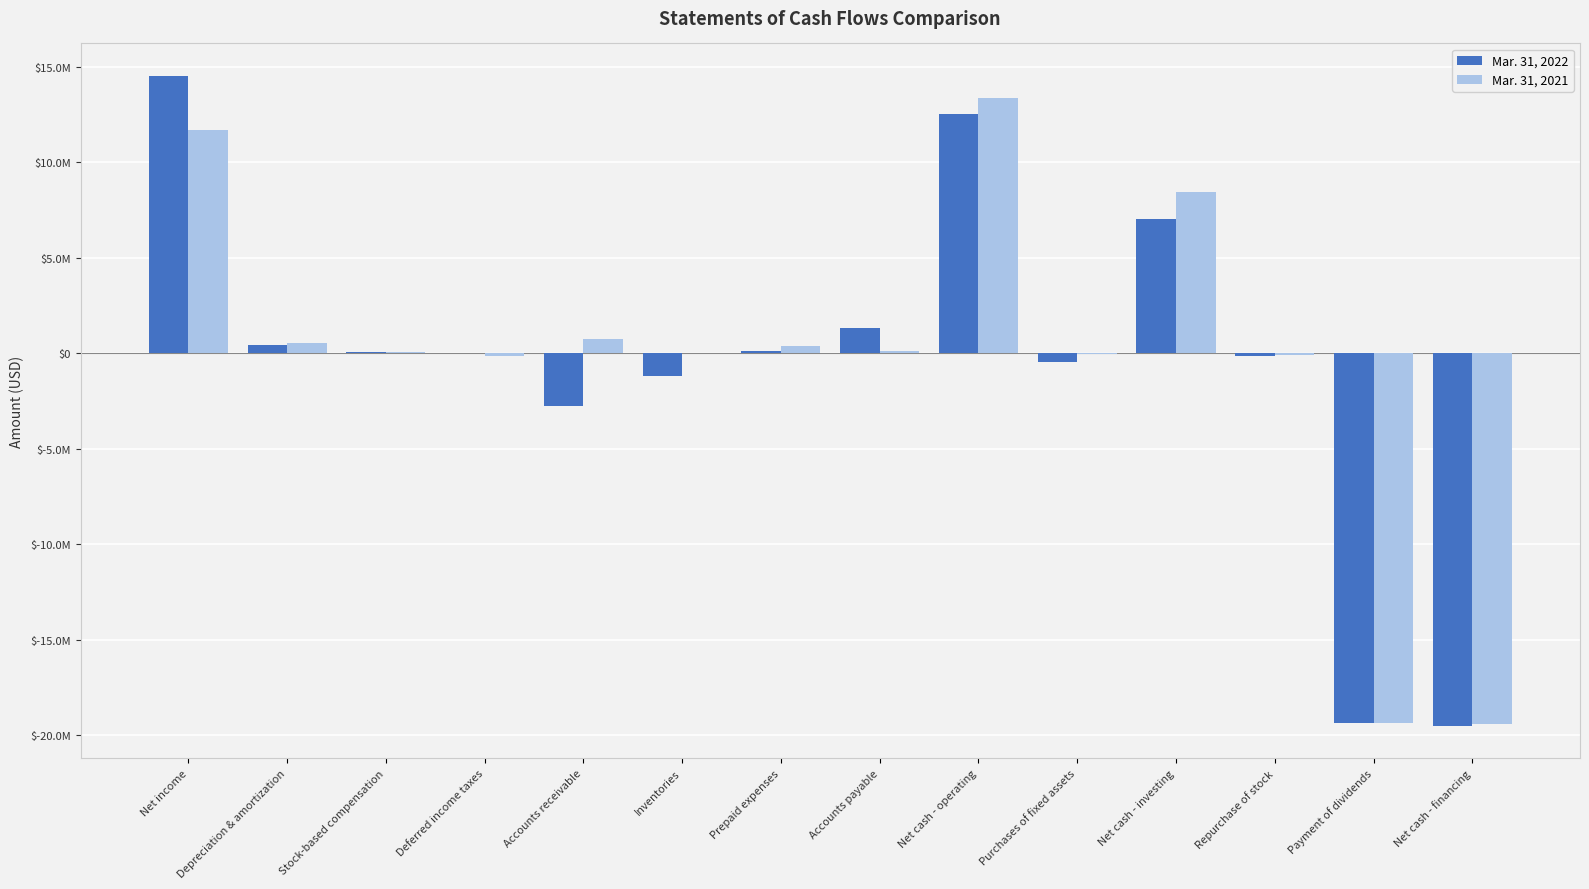

What is the sum of all Mar. 31, 2022 values?

-7455660